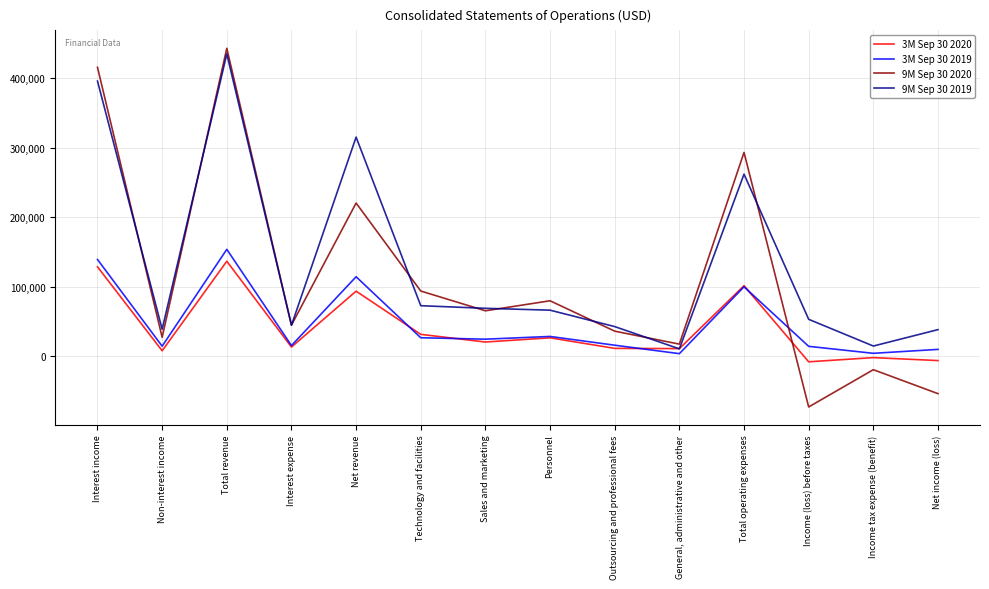

How many distinct data groups are displayed?

4